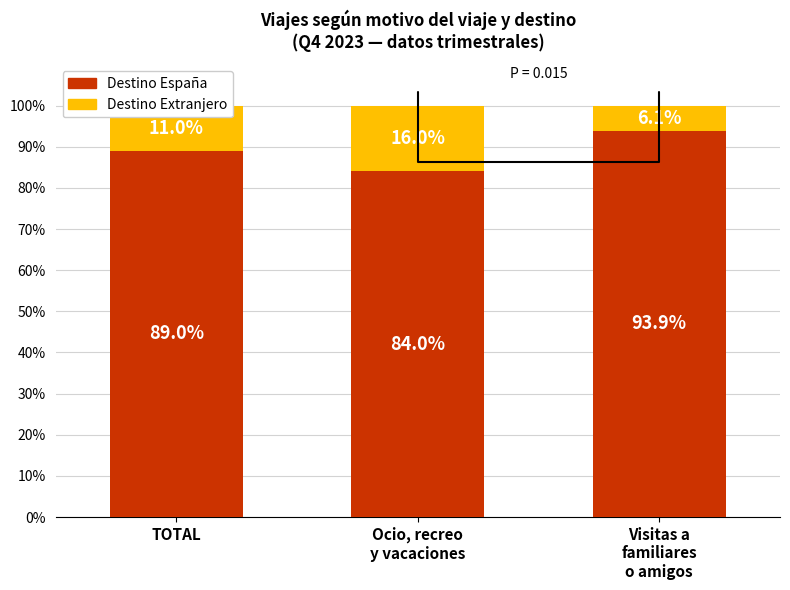

What is the total value across all series at TOTAL?

100.0